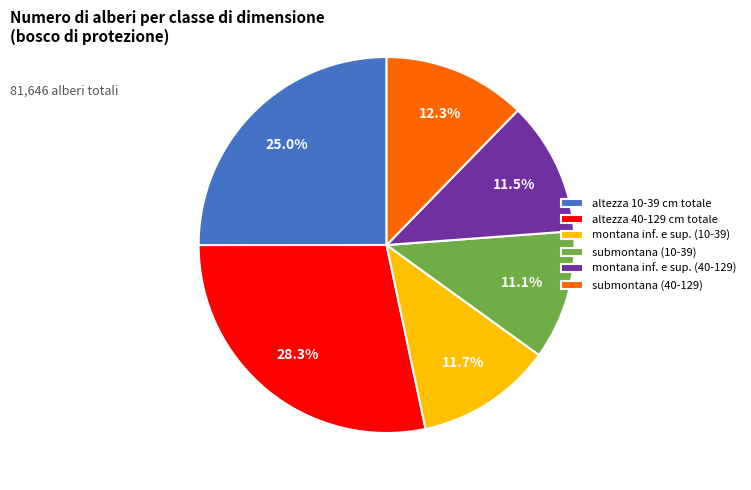

Approximately how many times larger is the value at submontana (10-39) compared to submontana (40-129)?

0.9